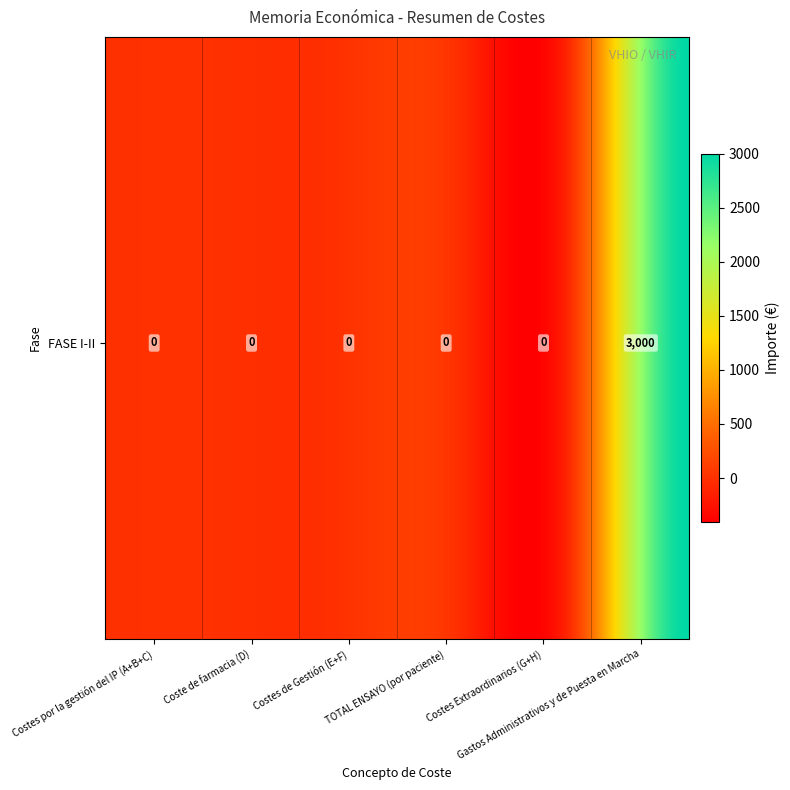

Reading right to left, list all the values displayed in this chart.

3000	0	0	0	0	0